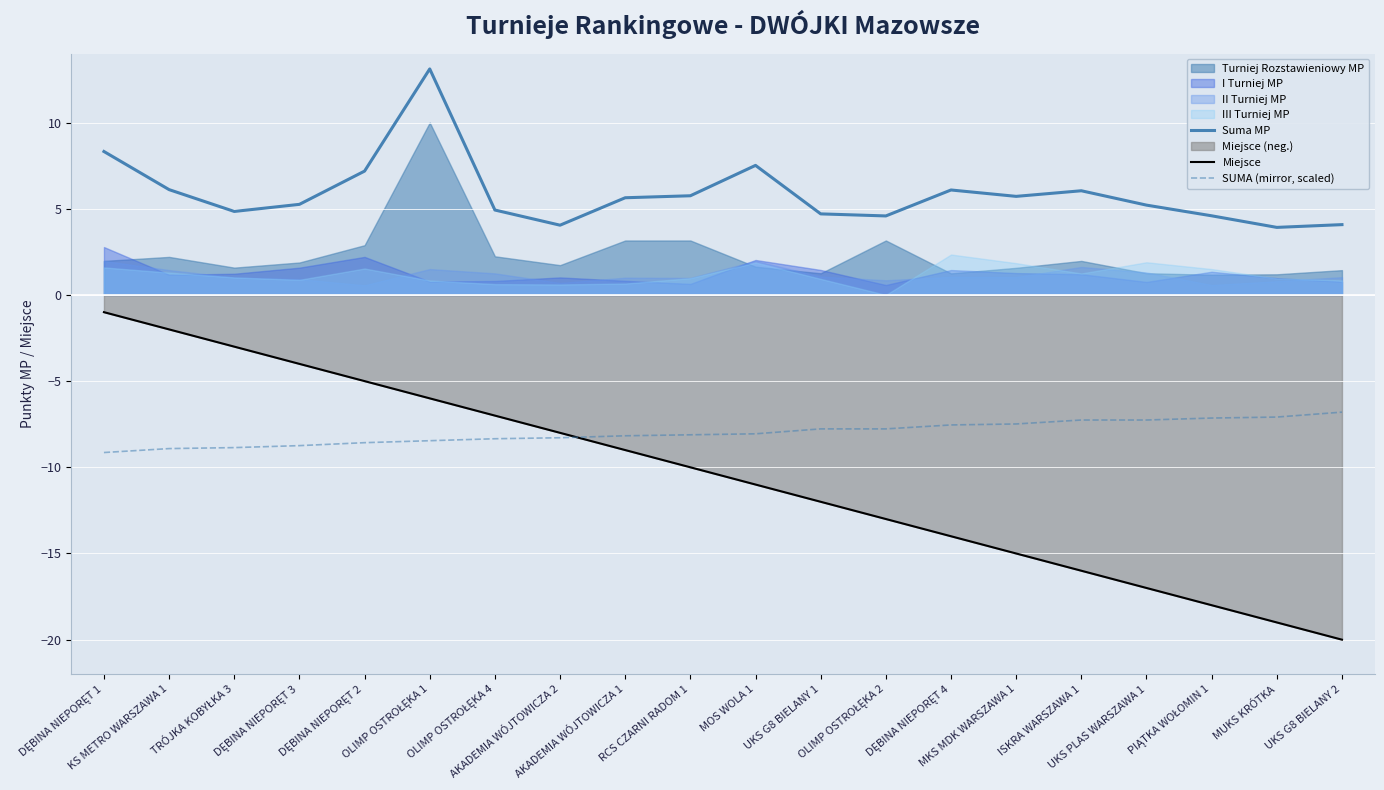

Which series has the largest total across all categories?

Suma MP